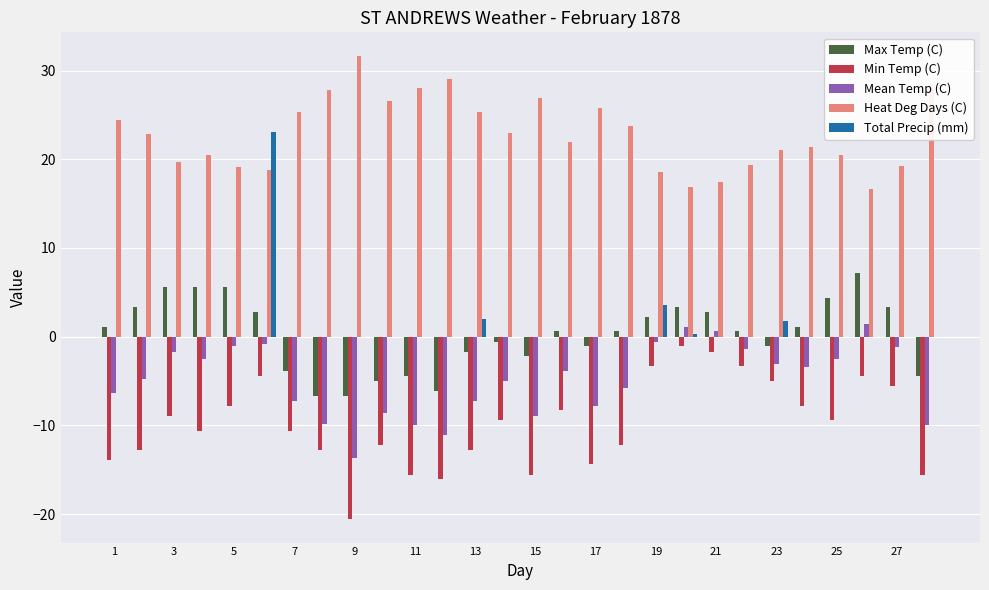

Which series has the largest total across all categories?

Heat Deg Days (C)